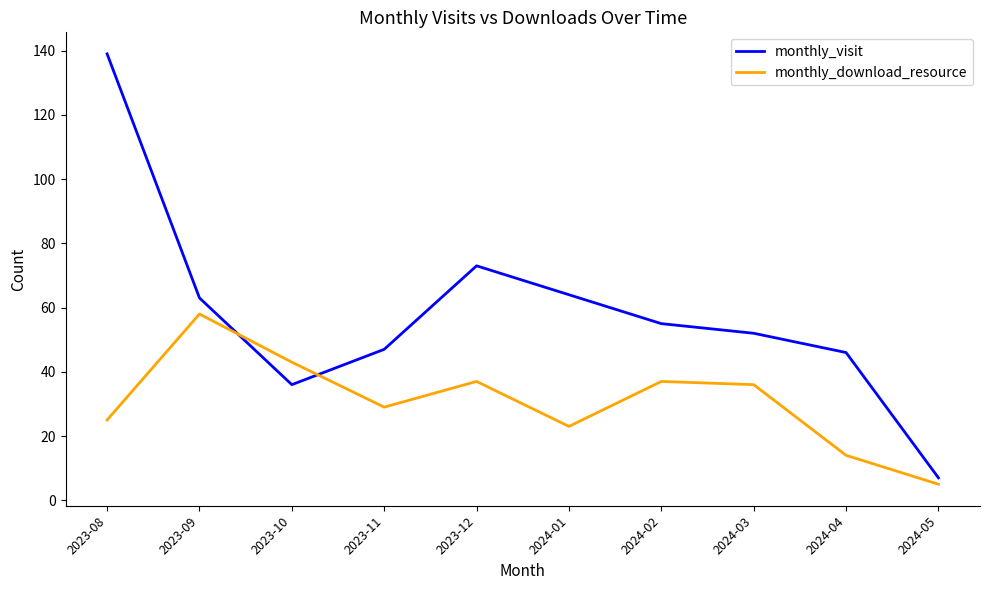

Where is monthly_download_resource nearest to the value 31?

2023-11